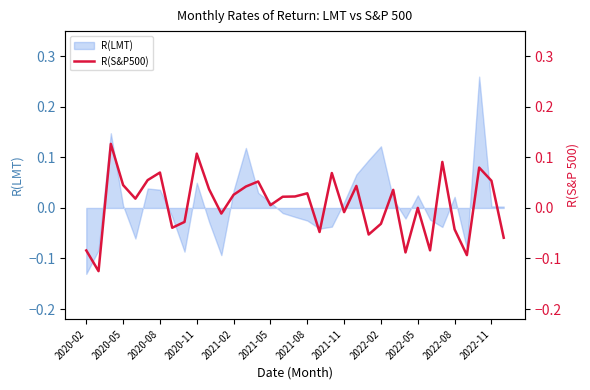

Reading right to left, list all the values displayed in this chart.

-0.1	0.1	0.1	-0.1	-0.0	0.1	-0.1	0.0	-0.1	0.0	-0.0	-0.1	0.0	-0.0	0.1	-0.0	0.0	0.0	0.0	0.0	0.1	0.0	0.0	-0.0	0.0	0.1	-0.0	-0.0	0.1	0.1	0.0	0.0	0.1	-0.1	-0.1